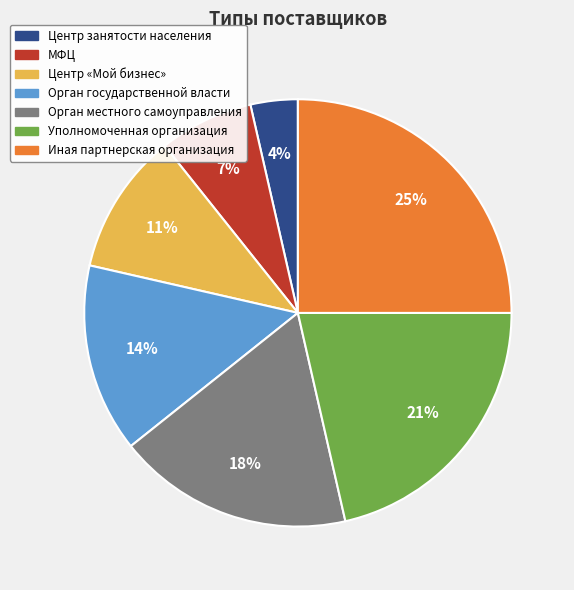

Which has a higher value, Орган местного самоуправления or Центр занятости населения?

Орган местного самоуправления